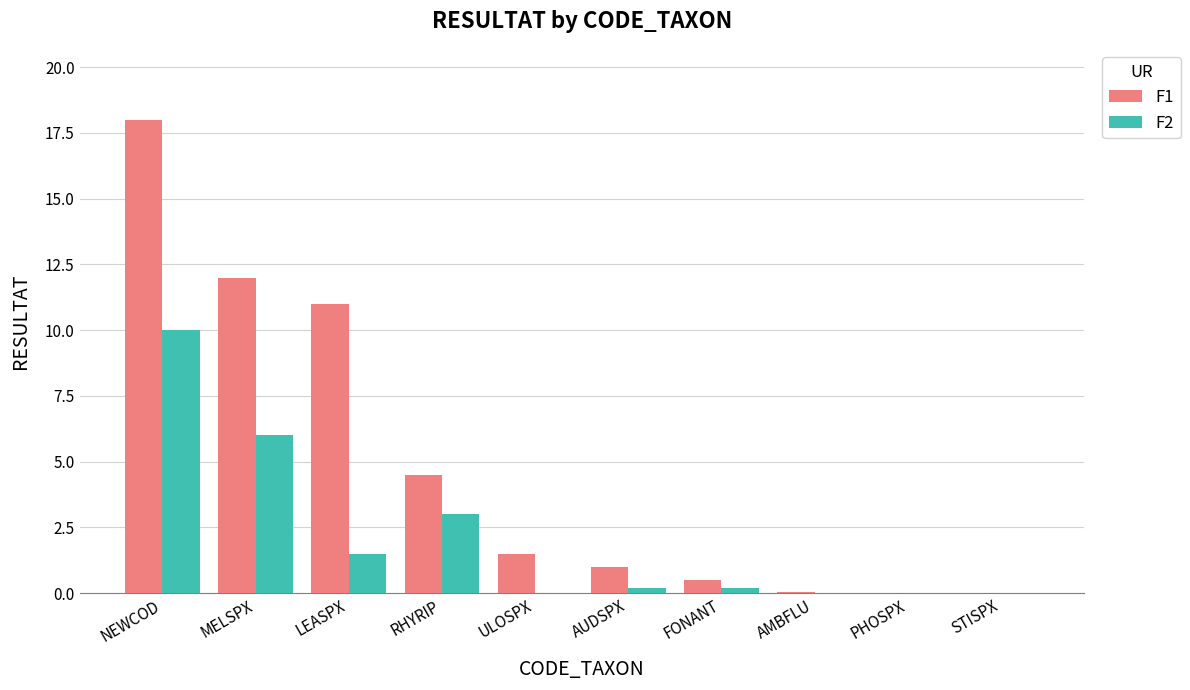

What is the maximum value for F1?

18.0